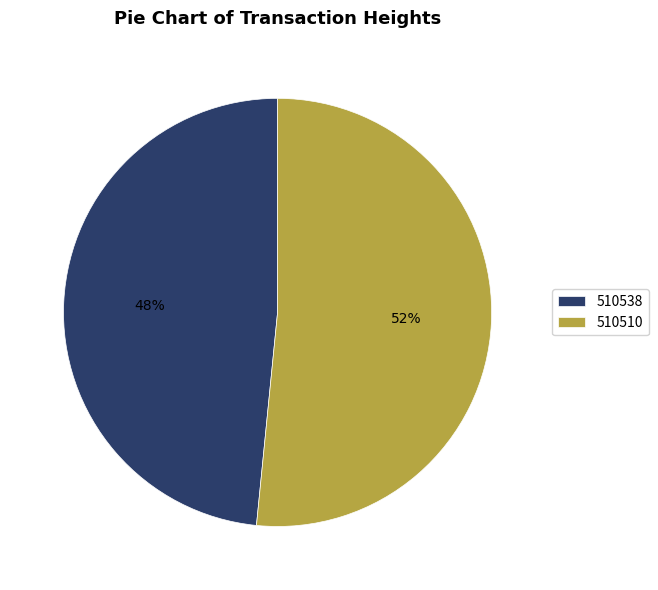

Is 510538 the majority of the pie?

No